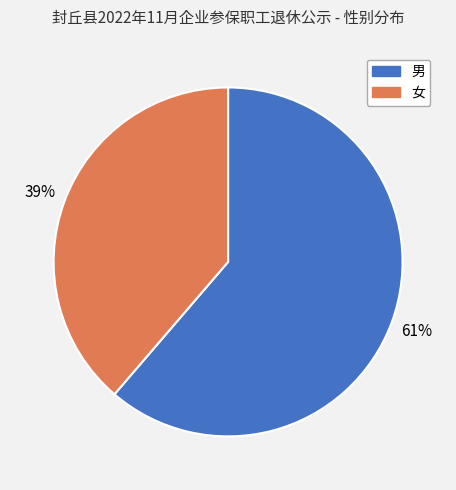

To the nearest percent, what portion does 男 represent?

61%